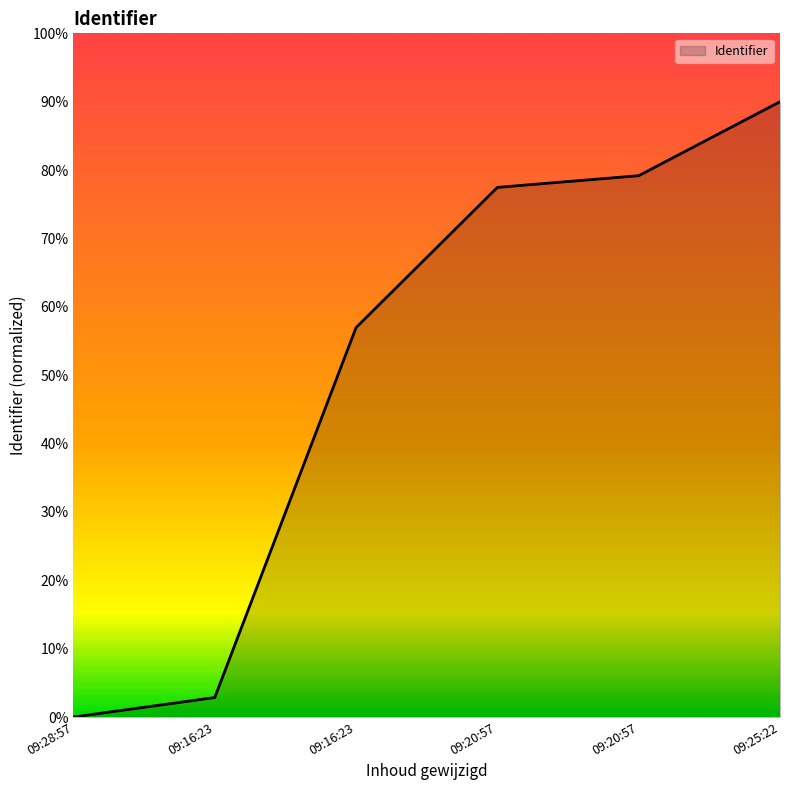

List the labels in order of value, smallest first.

09:28:57, 09:16:23, 09:16:23, 09:20:57, 09:20:57, 09:25:22